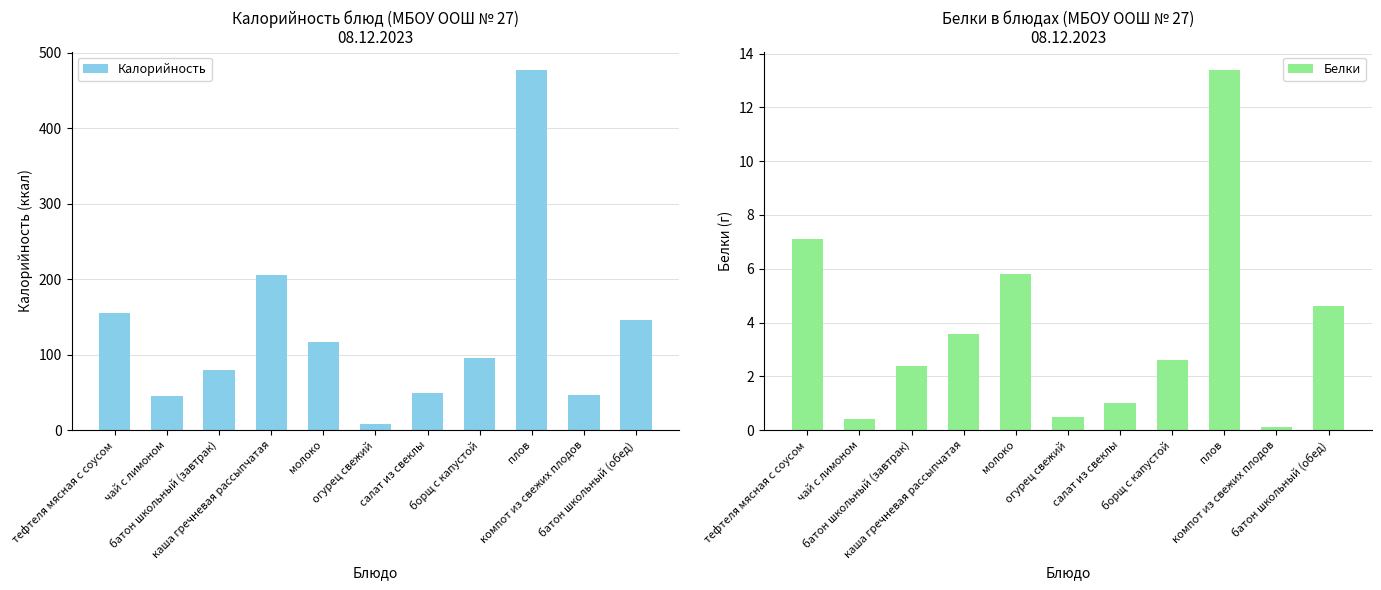

Read the Калорийность value at каша гречневая рассыпчатая.

205.2